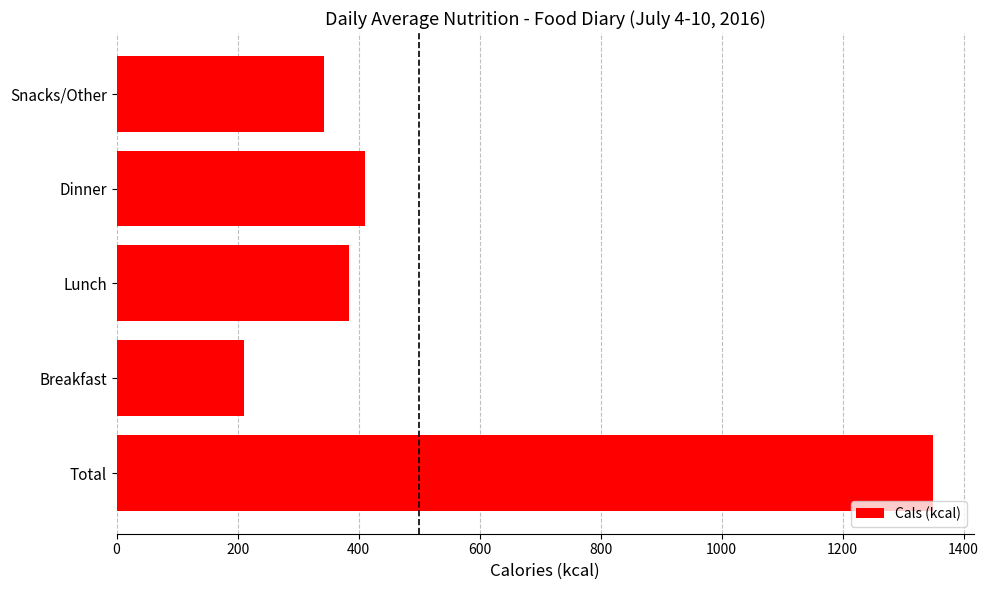

What value does the data have at Snacks/Other?

343